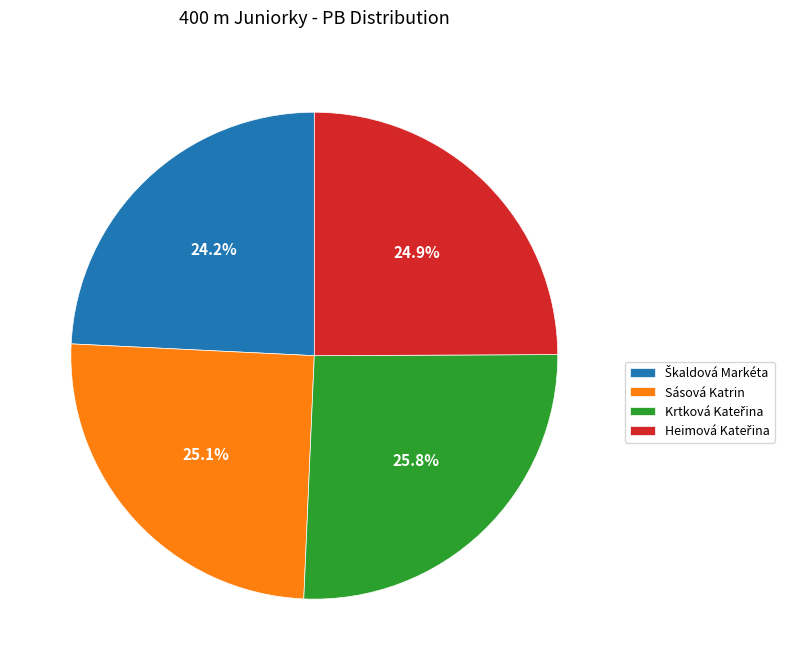

Does any single category account for the majority?

No